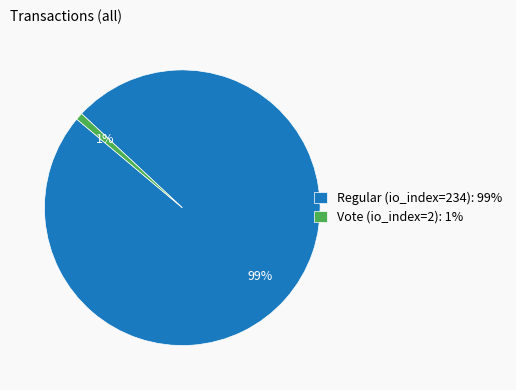

Is it true that Regular (io_index=234) is 89% of the pie?

False